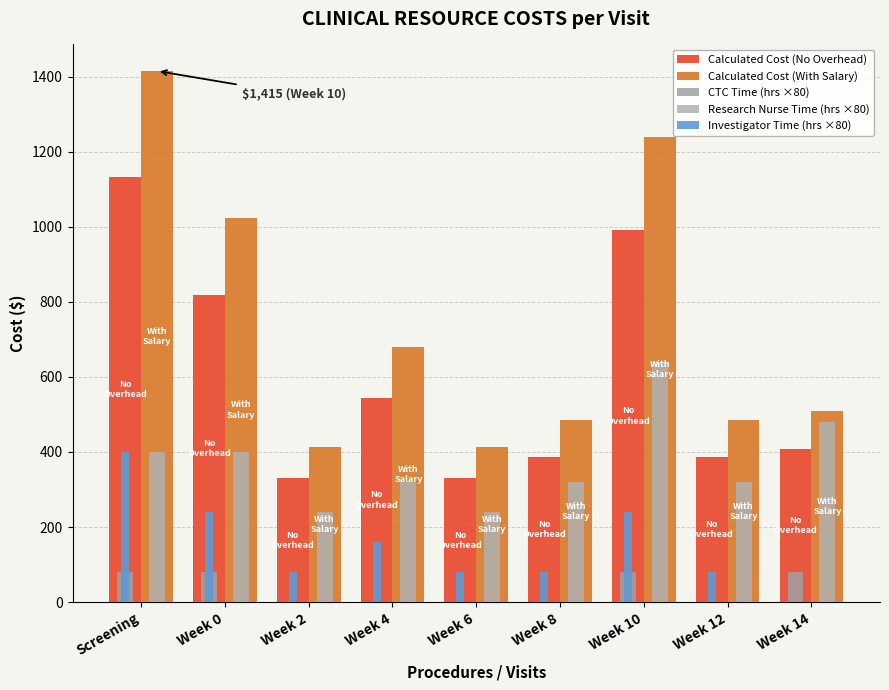

What is the sum of all Investigator Time (hrs ×80) values?

1360.0